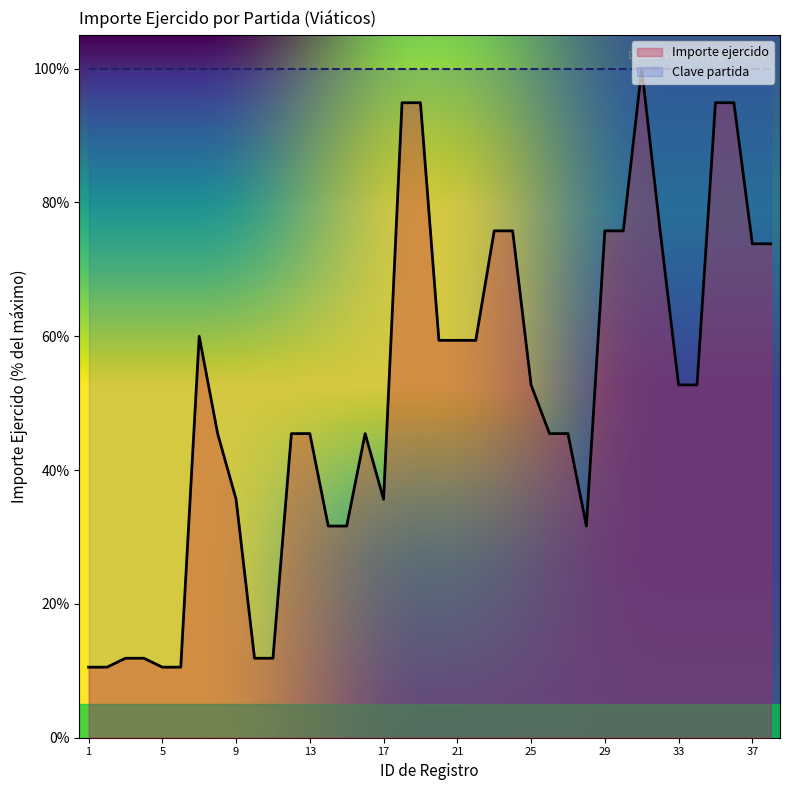

Count the number of data series in this chart.

2